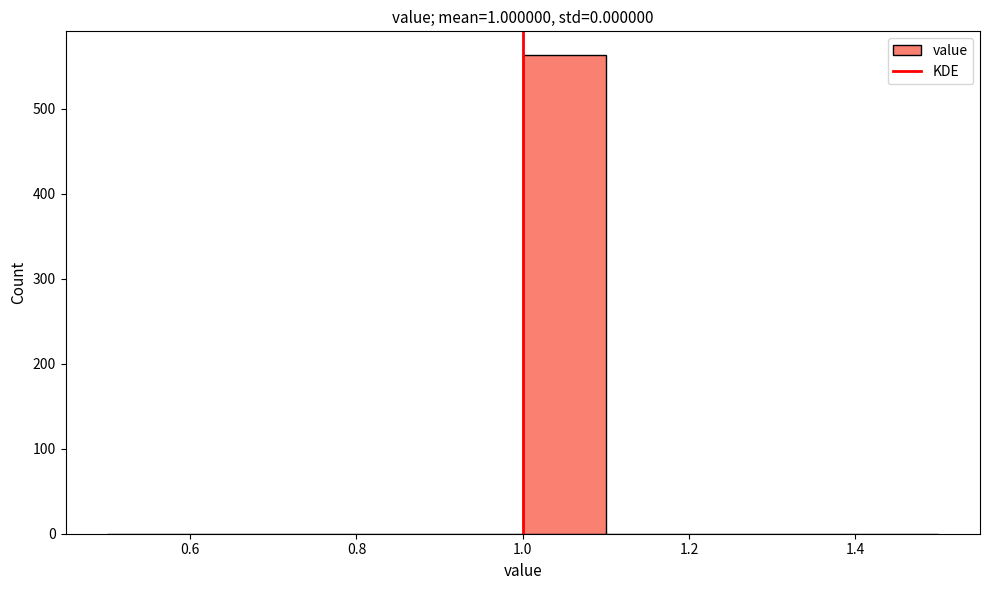

What is the height of the bar covering 1.0 to 1.1 on the x-axis? The values are not printed on the chart, so give them approximately, as read against the axis.

560